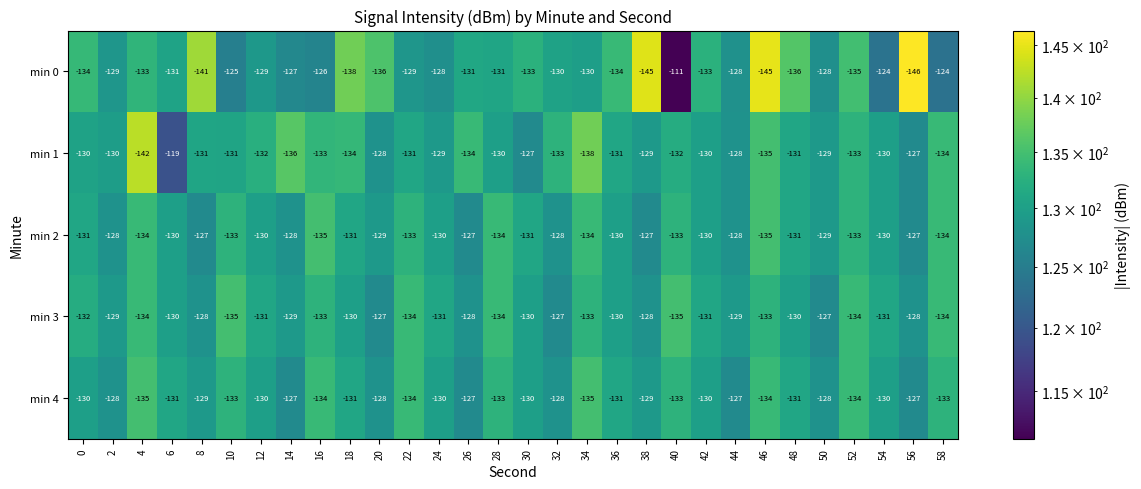

Is it true that min 1 equals -136 at 14?

True